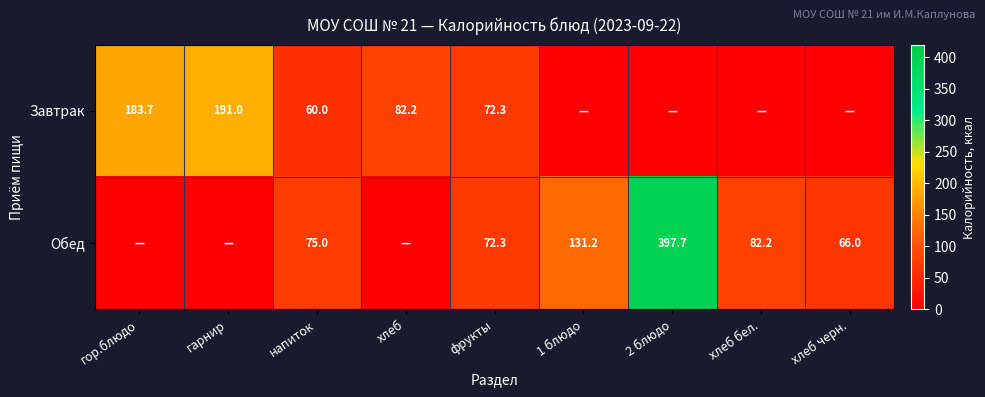

The Завтрак series shows 191.0 at гарнир. True or false?

True